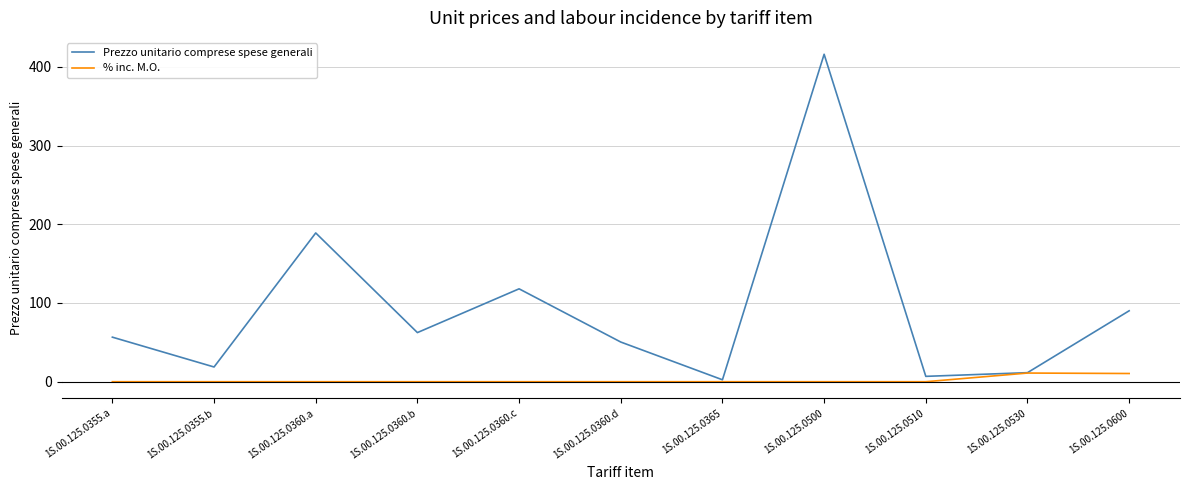

True or false: Prezzo unitario comprese spese generali has a value of 56.6 at 1S.00.125.0355.a.

True